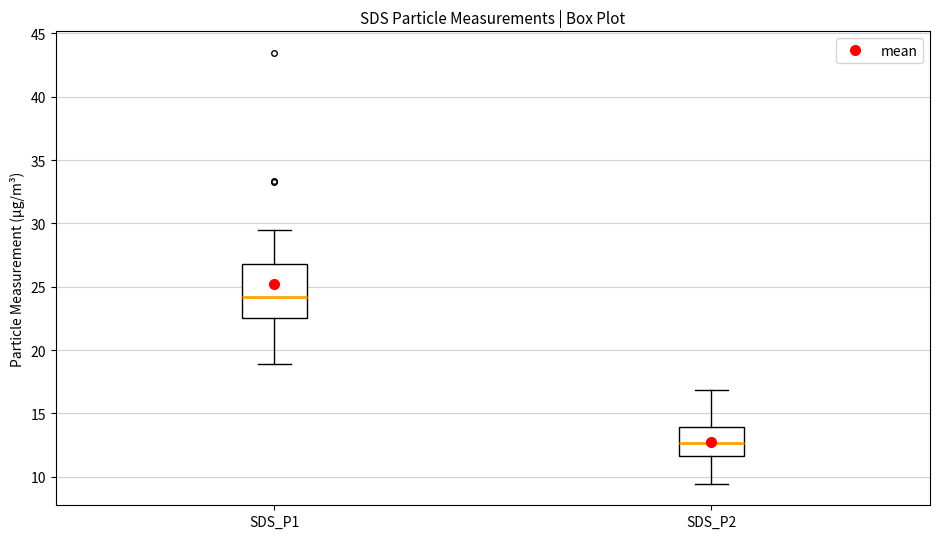

Which box's median line is the lowest?

SDS_P2